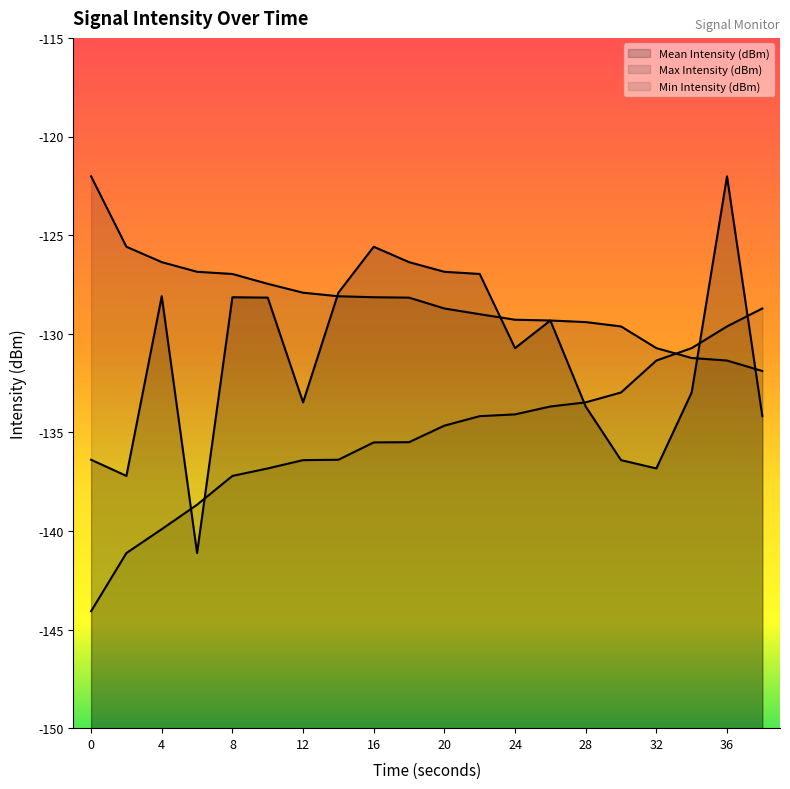

Which series has the widest spread of values?

Mean Intensity (dBm)